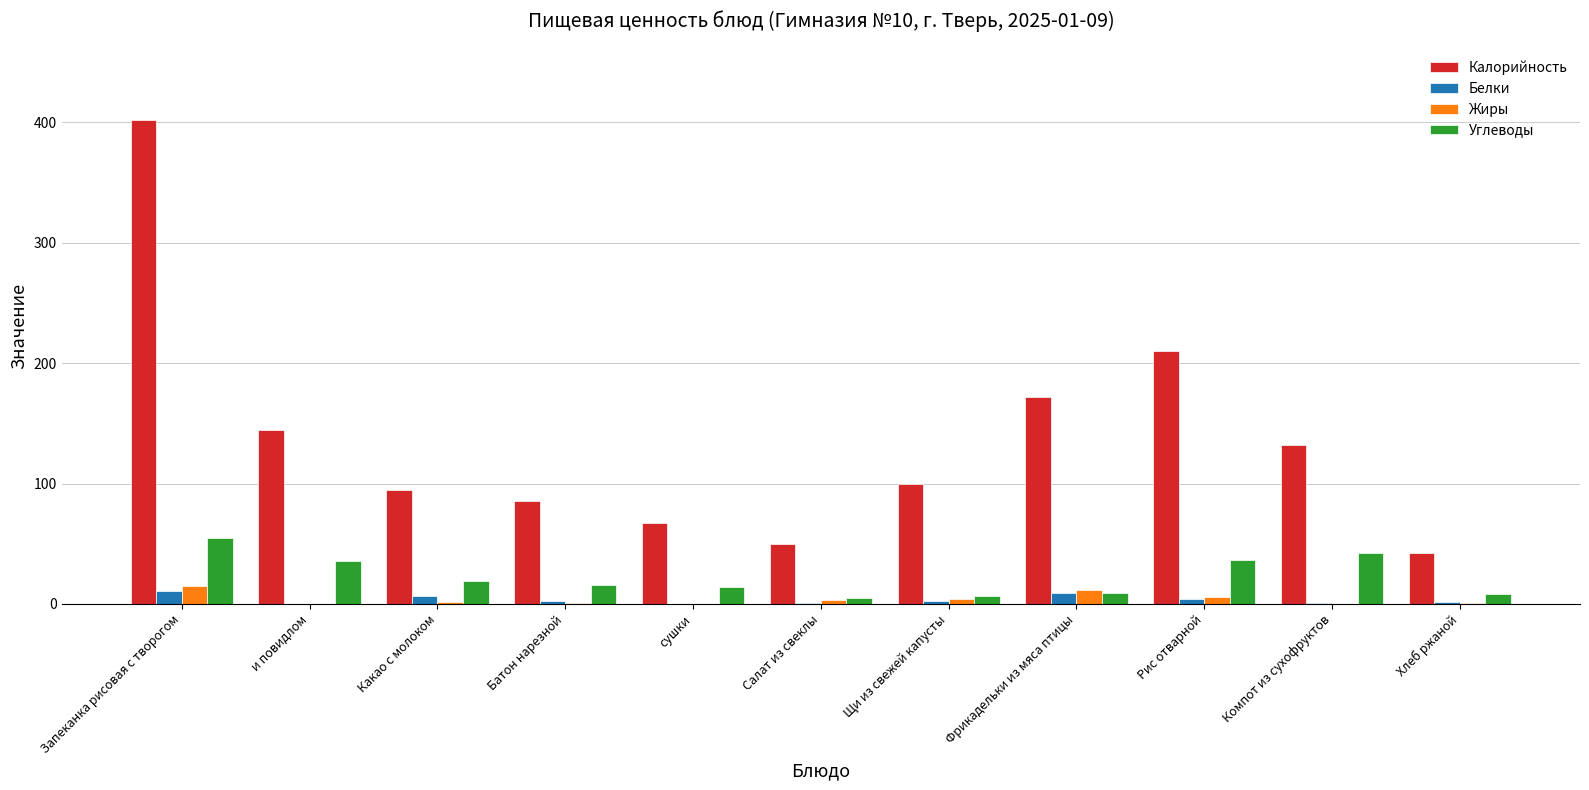

Between сушки and Рис отварной, which series saw the biggest shift?

Калорийность